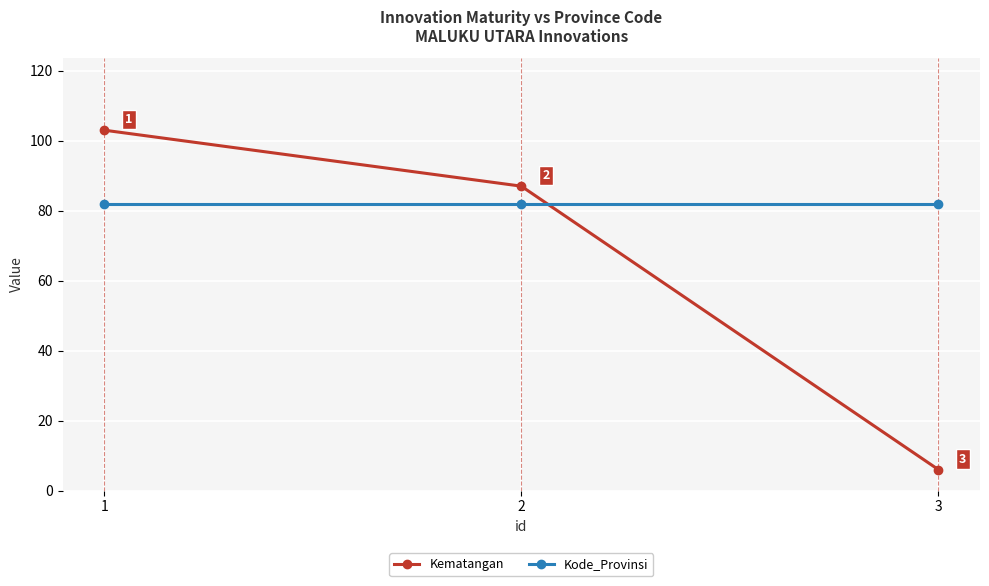

Is it true that Kode_Provinsi equals 82 at 3?

True